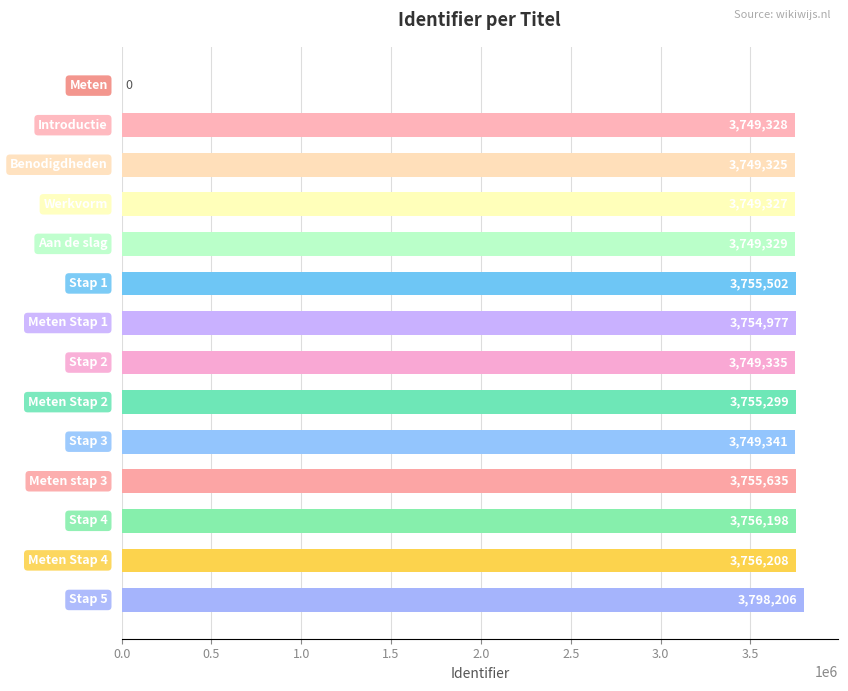

How many distinct data groups are displayed?

1